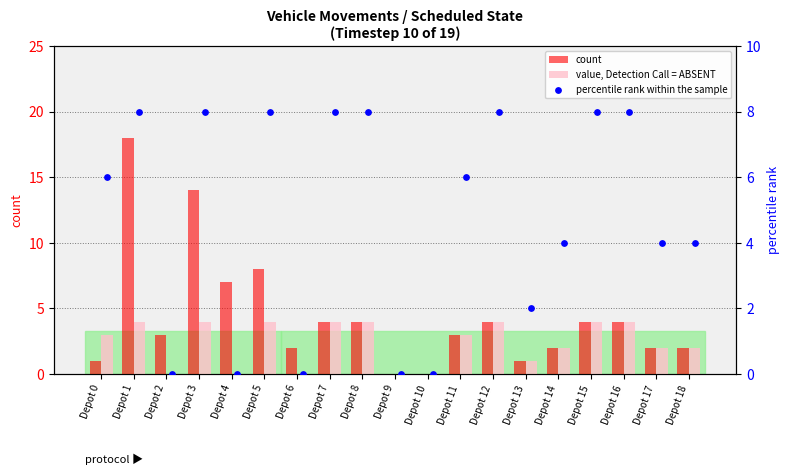

Is the value of percentile rank within the sample at Depot 4 greater than the value of value, Detection Call = ABSENT at Depot 5?

No